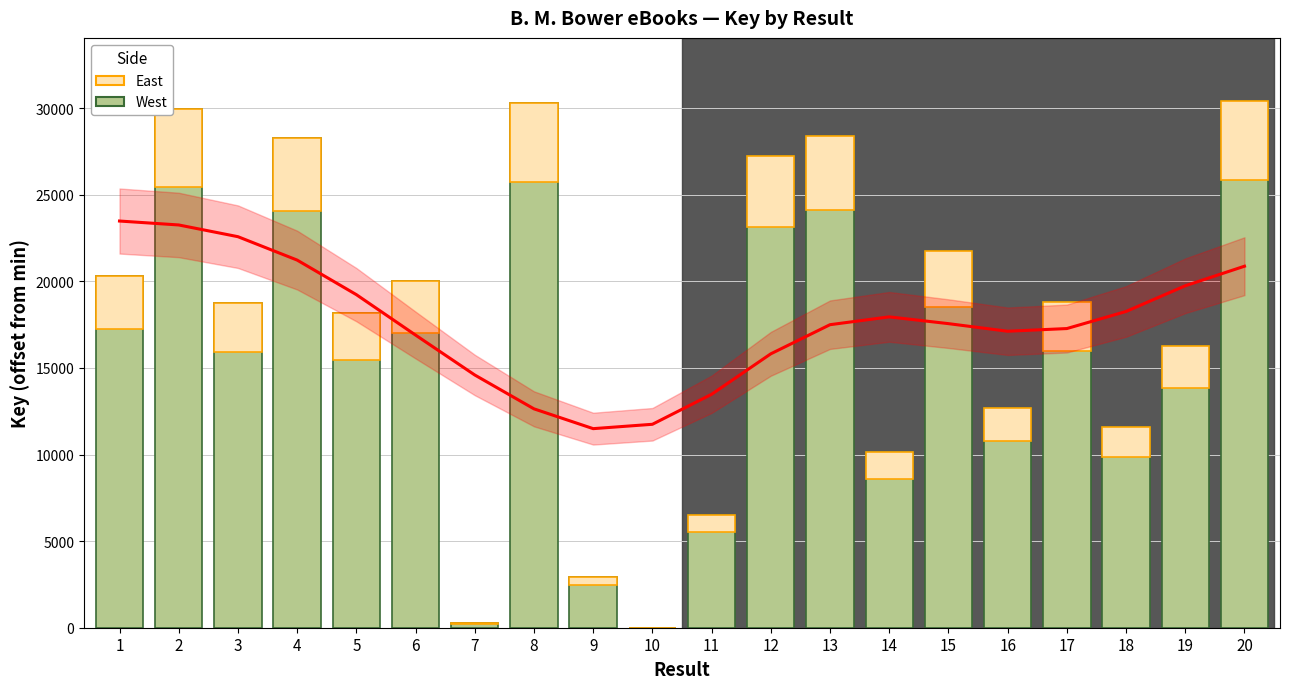

How many data points does each series have?

20